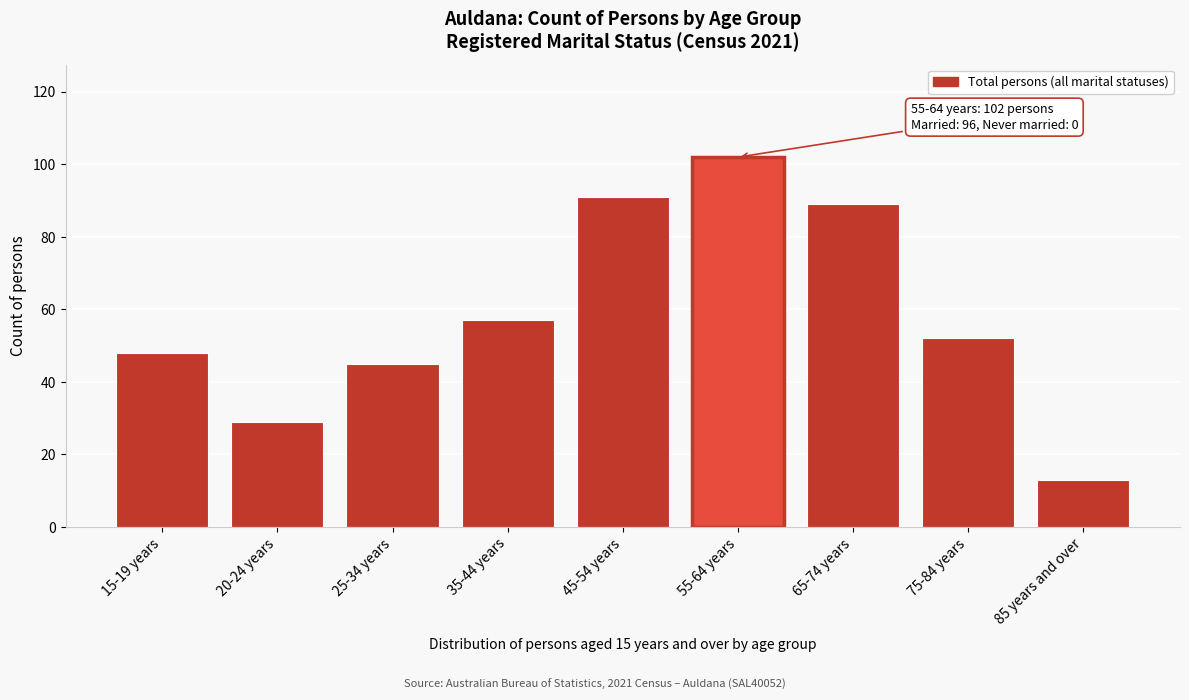

Reading right to left, extract all data points from this chart.

85 years and over=13	75-84 years=52	65-74 years=89	55-64 years=102	45-54 years=91	35-44 years=57	25-34 years=45	20-24 years=29	15-19 years=48